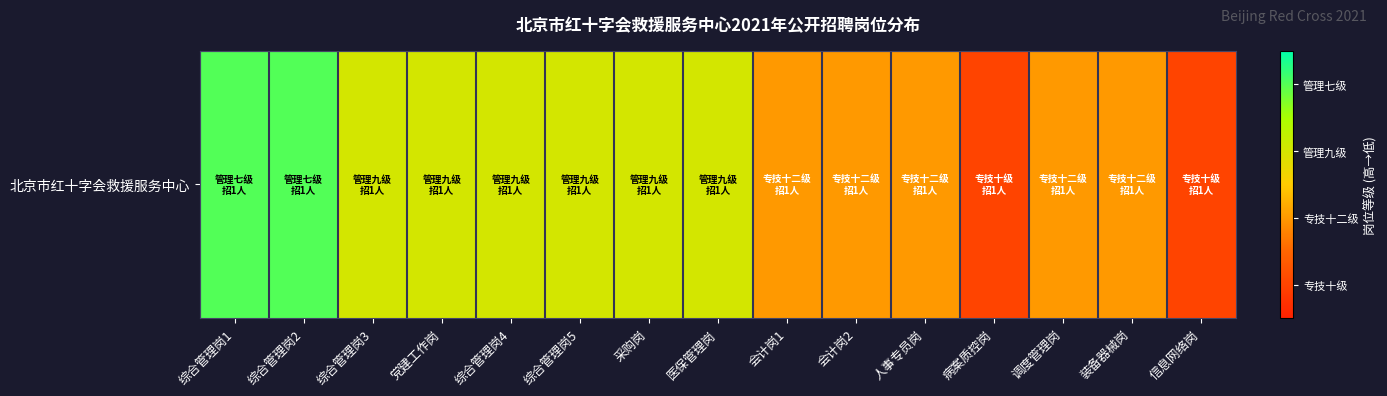

How many data points are above 5?

2